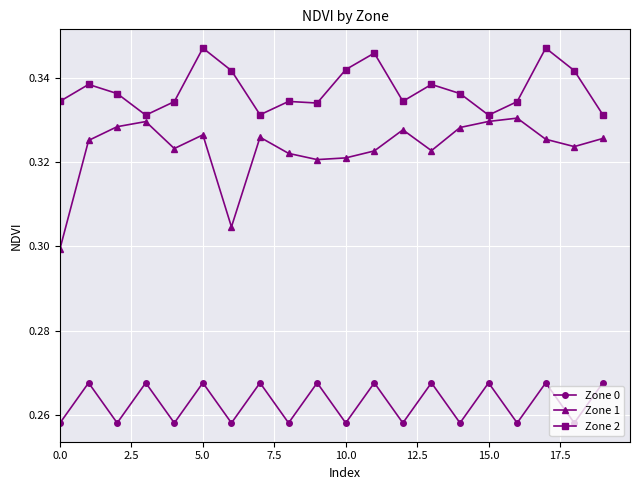

At how many categories does at least one series exceed 0?

20